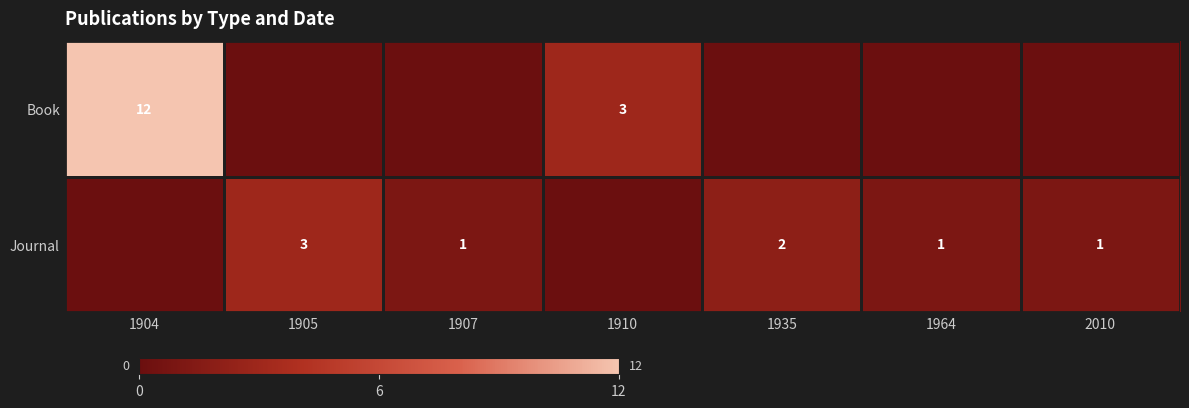

What is the total value across all series at 1935?

2